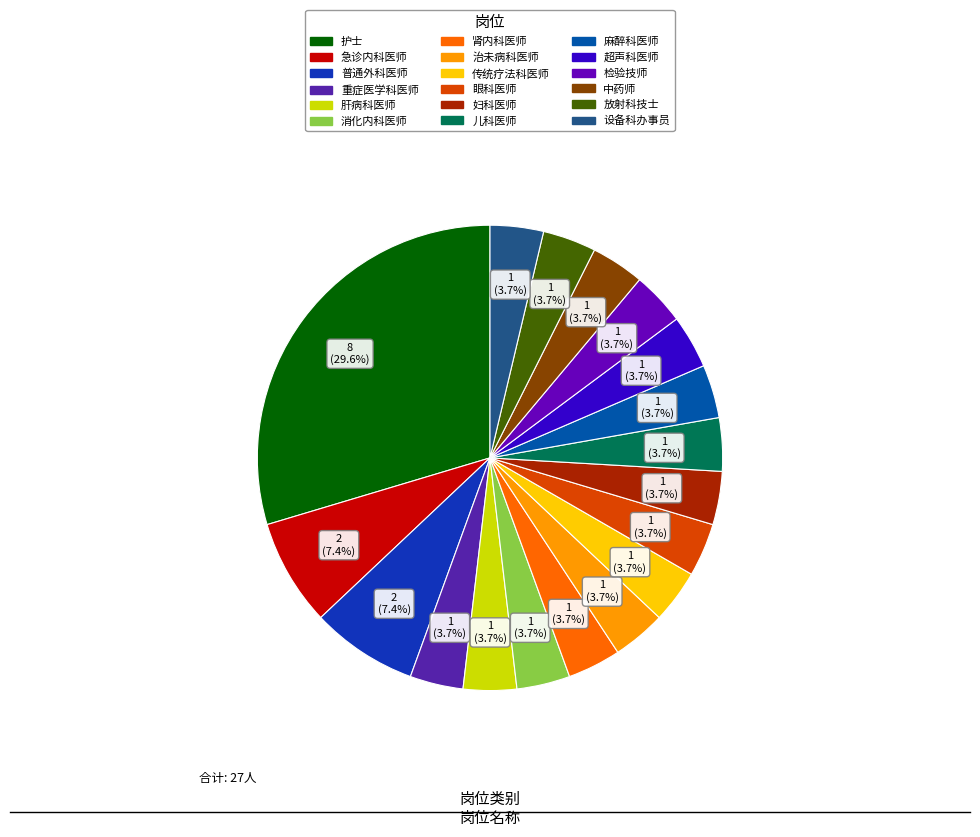

Is there a majority slice in this chart?

No